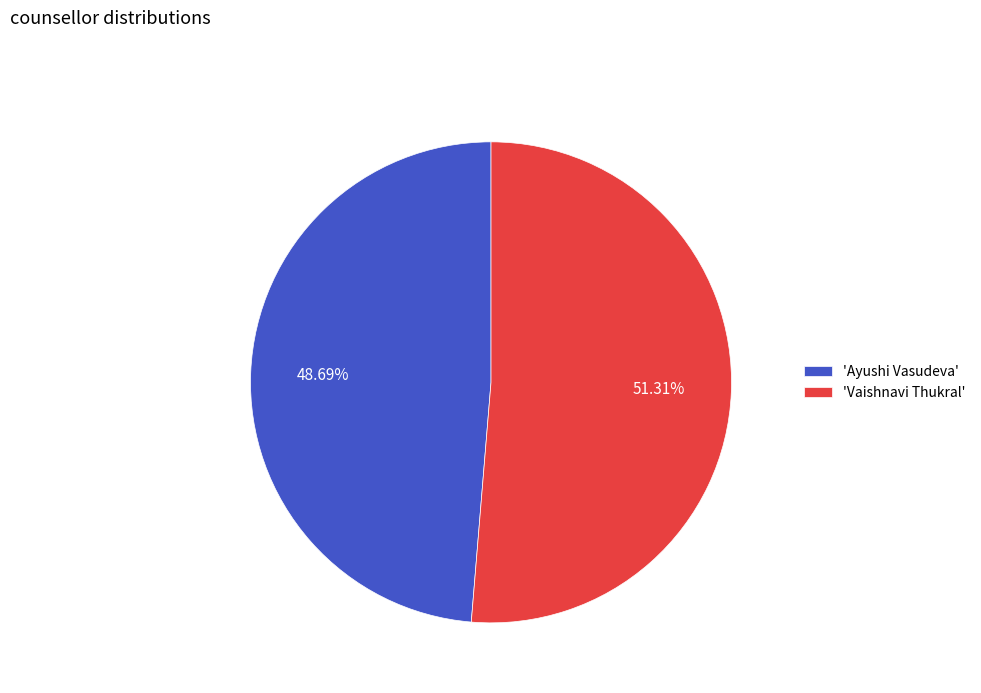

Is there any slice that represents more than half of the pie?

Yes